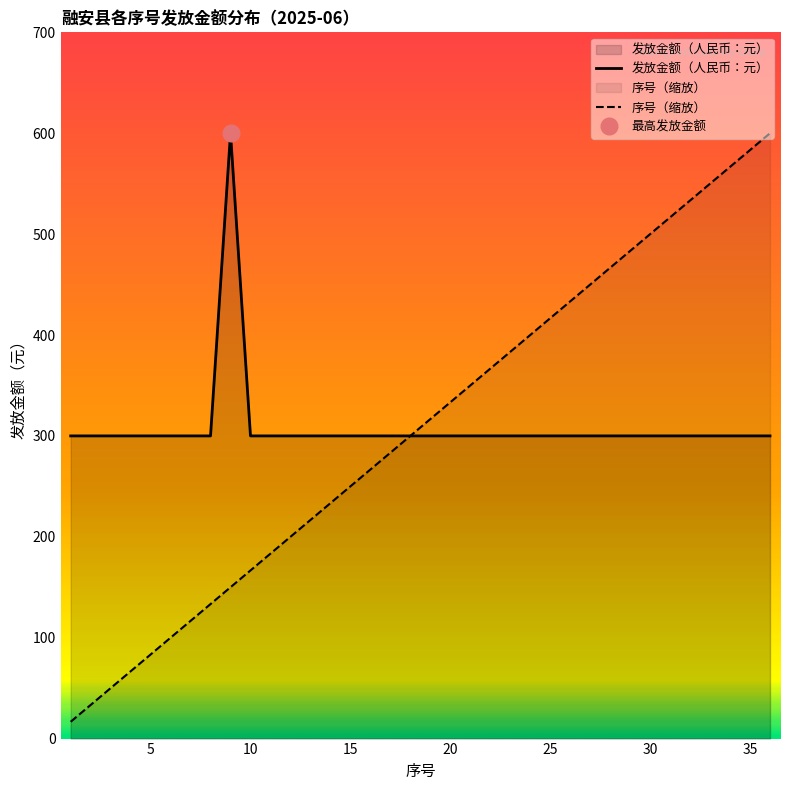

How many lines are shown in the chart?

2